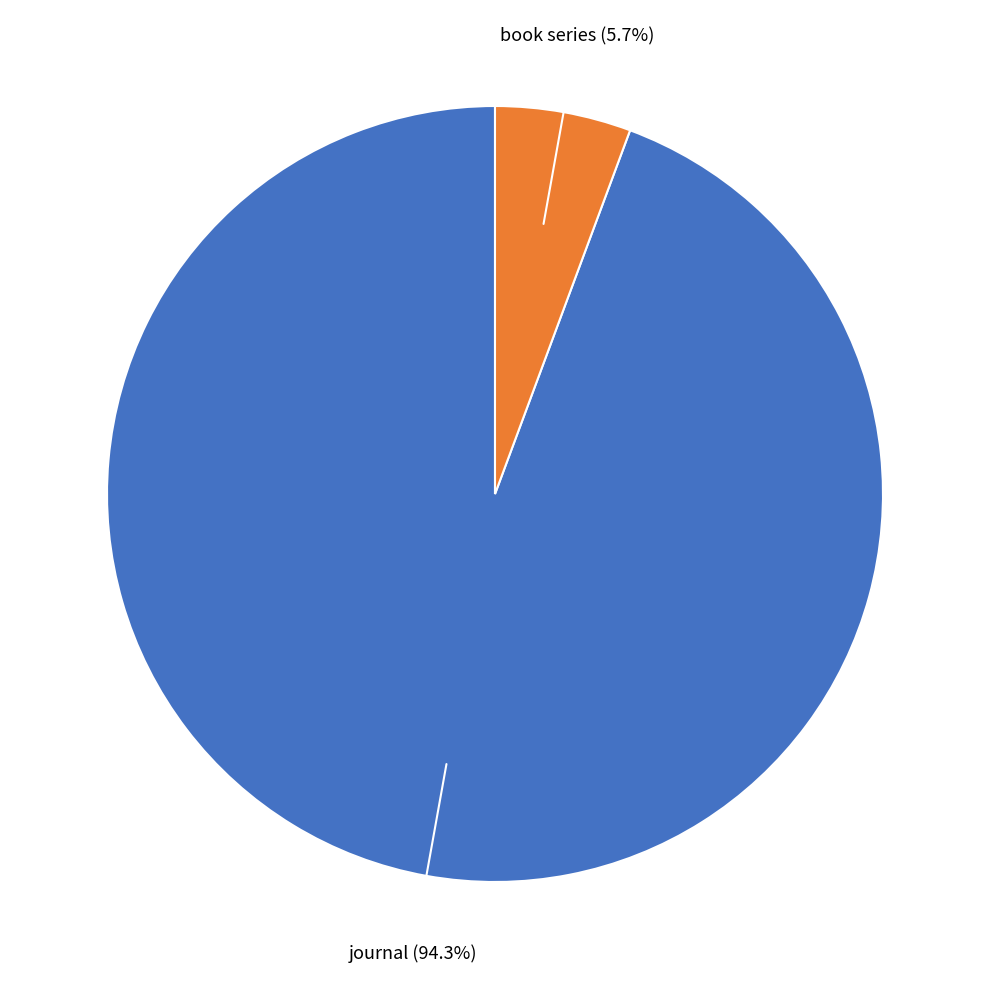

Is there a majority slice in this chart?

Yes